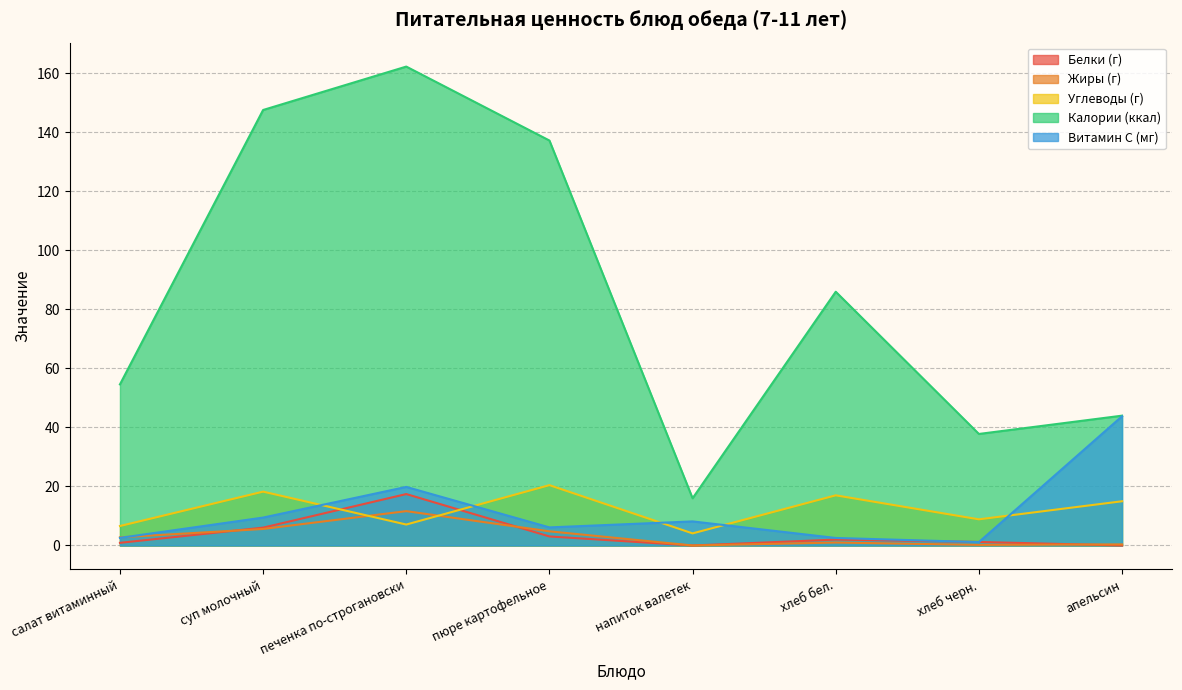

Reading left to right, what are all the values shown in this chart?

Белки (г): салат витаминный=0.9	суп молочный=6.0	печенка по-строгановски=17.4	пюре картофельное=3.1	напиток валетек=0.0	хлеб бел.=2.0	хлеб черн.=1.2	апельсин=0.0
Жиры (г): салат витаминный=2.8	суп молочный=5.6	печенка по-строгановски=11.6	пюре картофельное=4.8	напиток валетек=0.0	хлеб бел.=1.0	хлеб черн.=0.2	апельсин=0.4
Углеводы (г): салат витаминный=6.6	суп молочный=18.2	печенка по-строгановски=7.1	пюре картофельное=20.4	напиток валетек=4.1	хлеб бел.=17.0	хлеб черн.=8.9	апельсин=15.0
Калории (ккал): салат витаминный=54.6	суп молочный=147.6	печенка по-строгановски=162.3	пюре картофельное=137.2	напиток валетек=16.0	хлеб бел.=86.0	хлеб черн.=37.8	апельсин=44.0
Витамин C (мг): салат витаминный=2.6	суп молочный=9.5	печенка по-строгановски=19.9	пюре картофельное=6.1	напиток валетек=8.2	хлеб бел.=2.5	хлеб черн.=1.1	апельсин=43.8